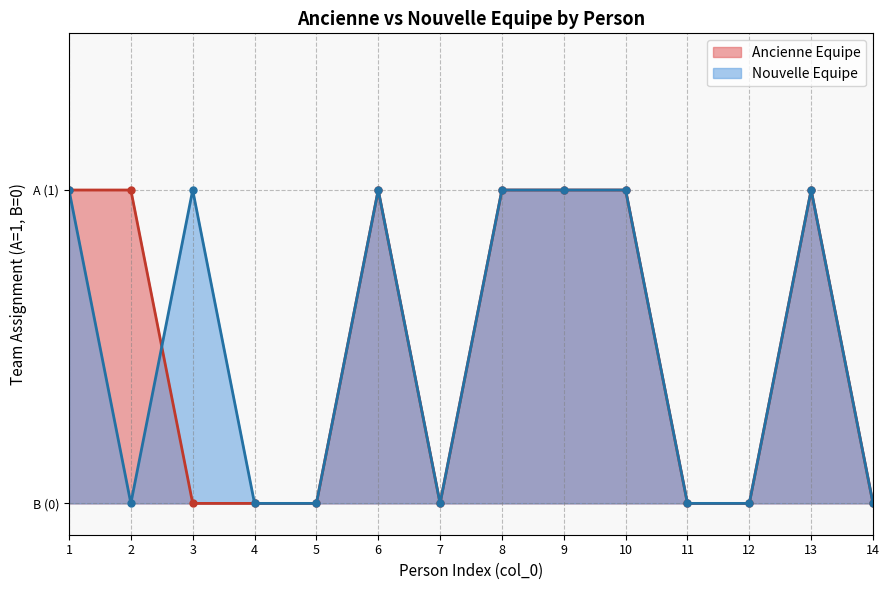

What is the value of the Nouvelle Equipe point at the 10th from the left?

1